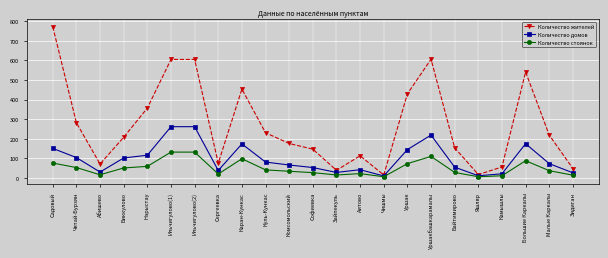

Which series has the widest spread of values?

Количество жителей